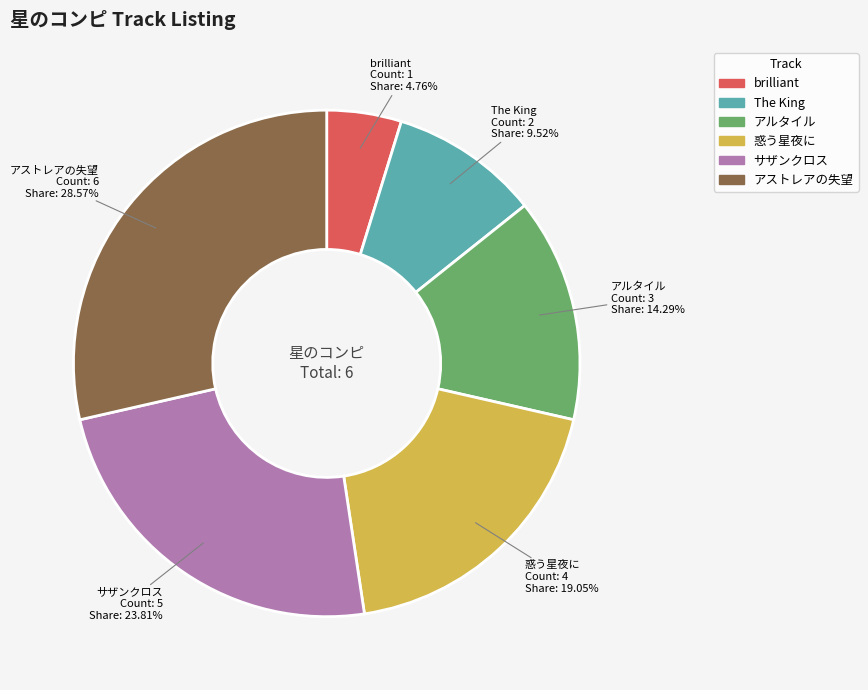

Rank the categories by value from highest to lowest.

アストレアの失望, サザンクロス, 惑う星夜に, アルタイル, The King, brilliant